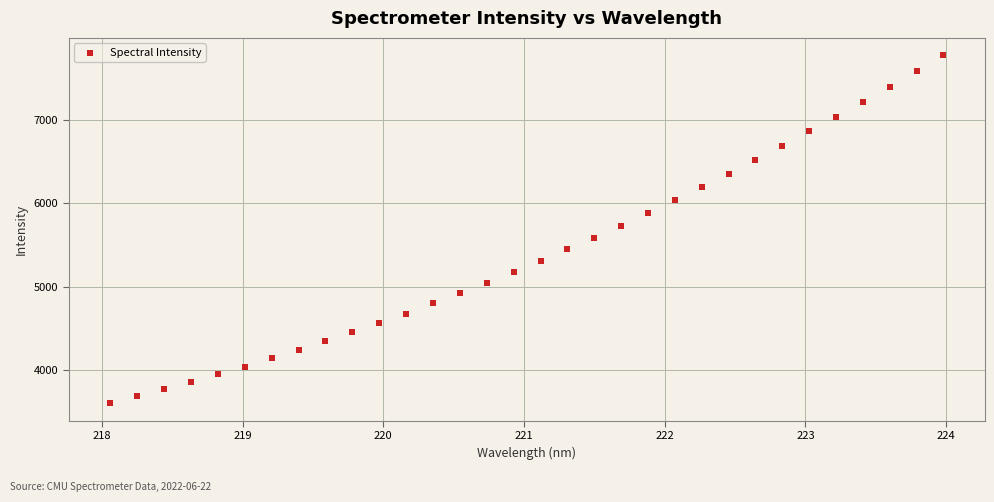

What is the range of Y values (max minus min)?

4176.0